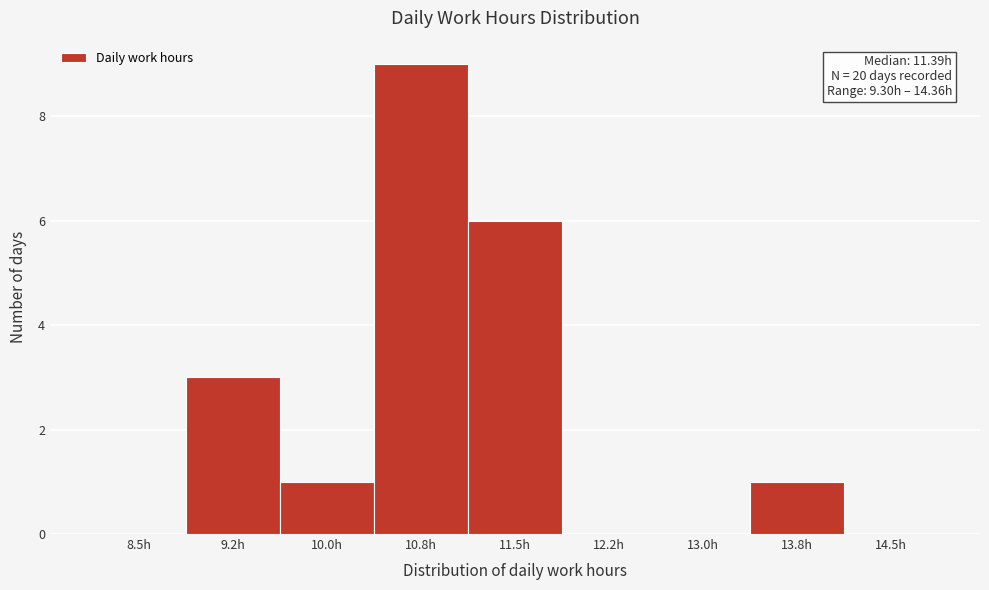

Reading left to right, list all the values displayed in this chart.

8.5h=0	9.2h=3	10.0h=1	10.8h=9	11.5h=6	12.2h=0	13.0h=0	13.8h=1	14.5h=0